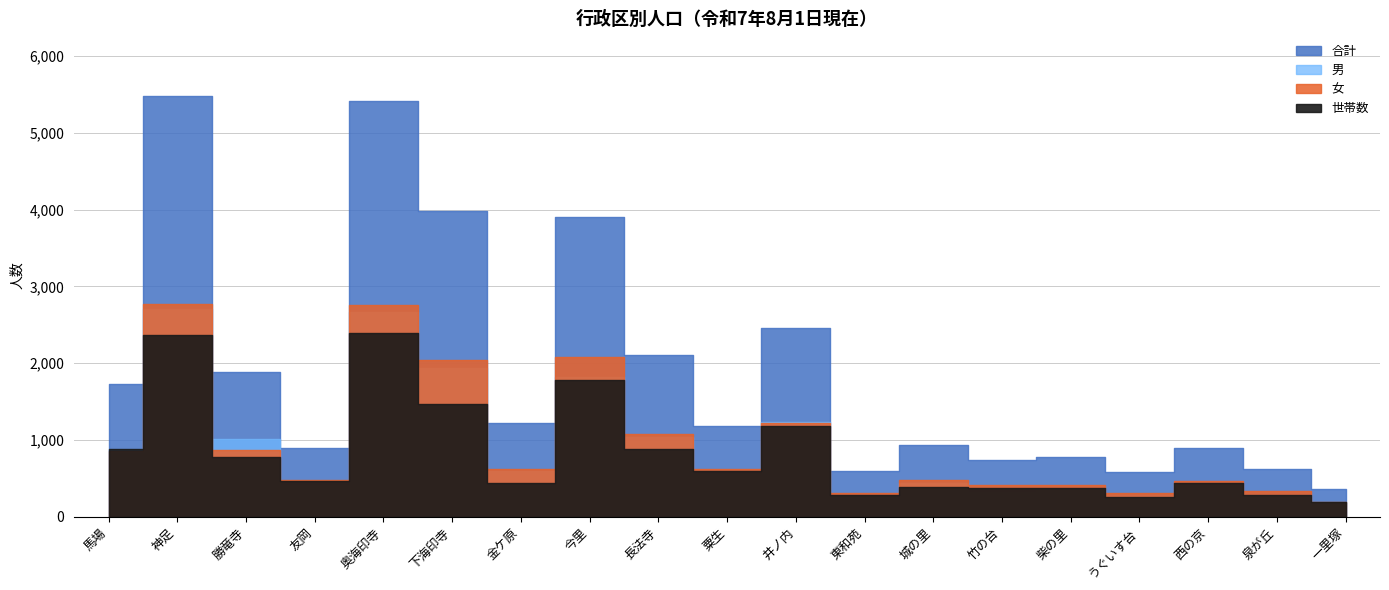

How many interior local peaks does the 女 series have?

6